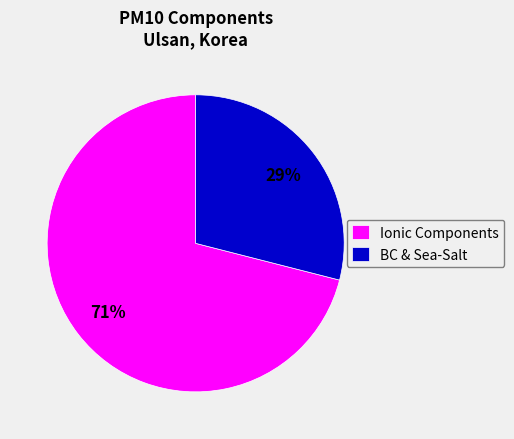

The Ionic Components slice represents 79% of the pie. True or false?

False